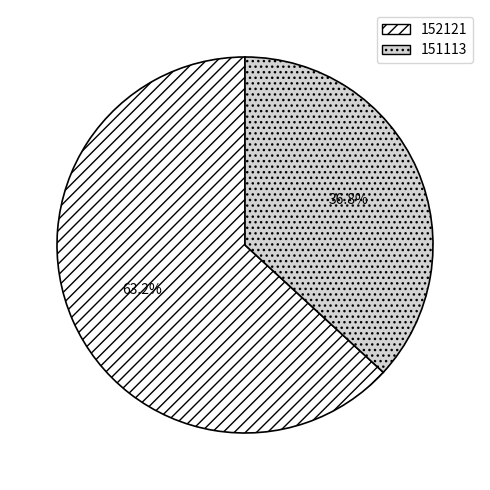

Rank the categories by value from lowest to highest.

151113, 152121